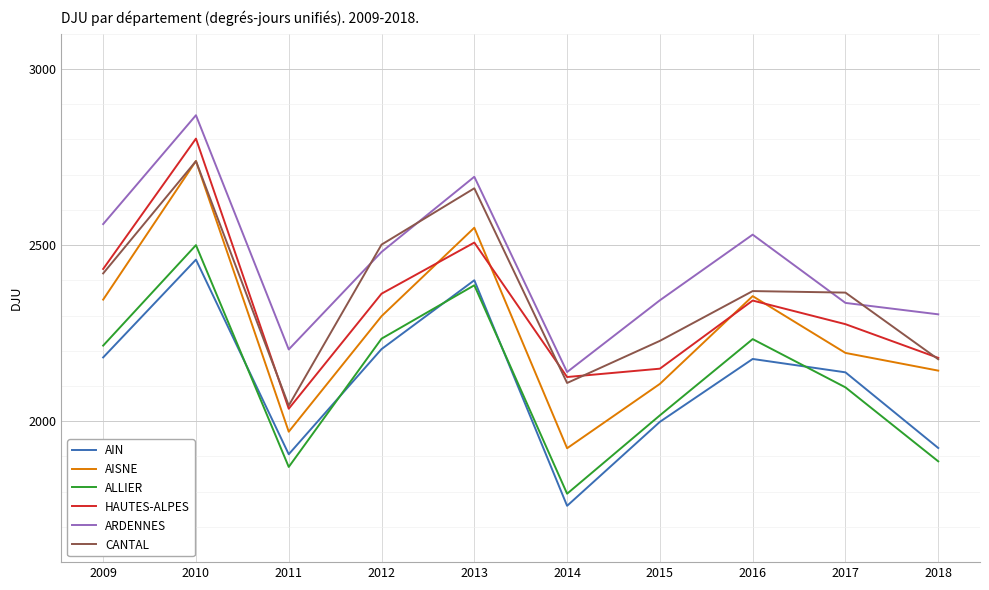

Where does the AISNE series first go above 2298?

2009